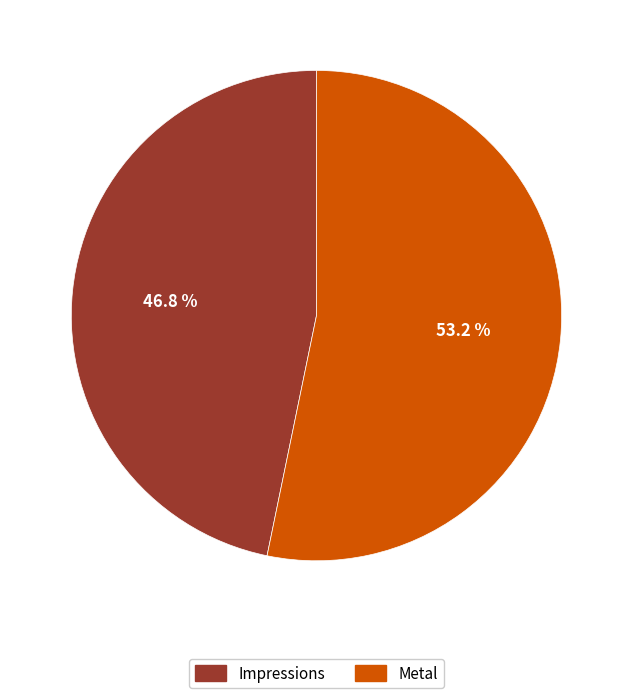

What percentage do Metal and Impressions together represent?

100.0%